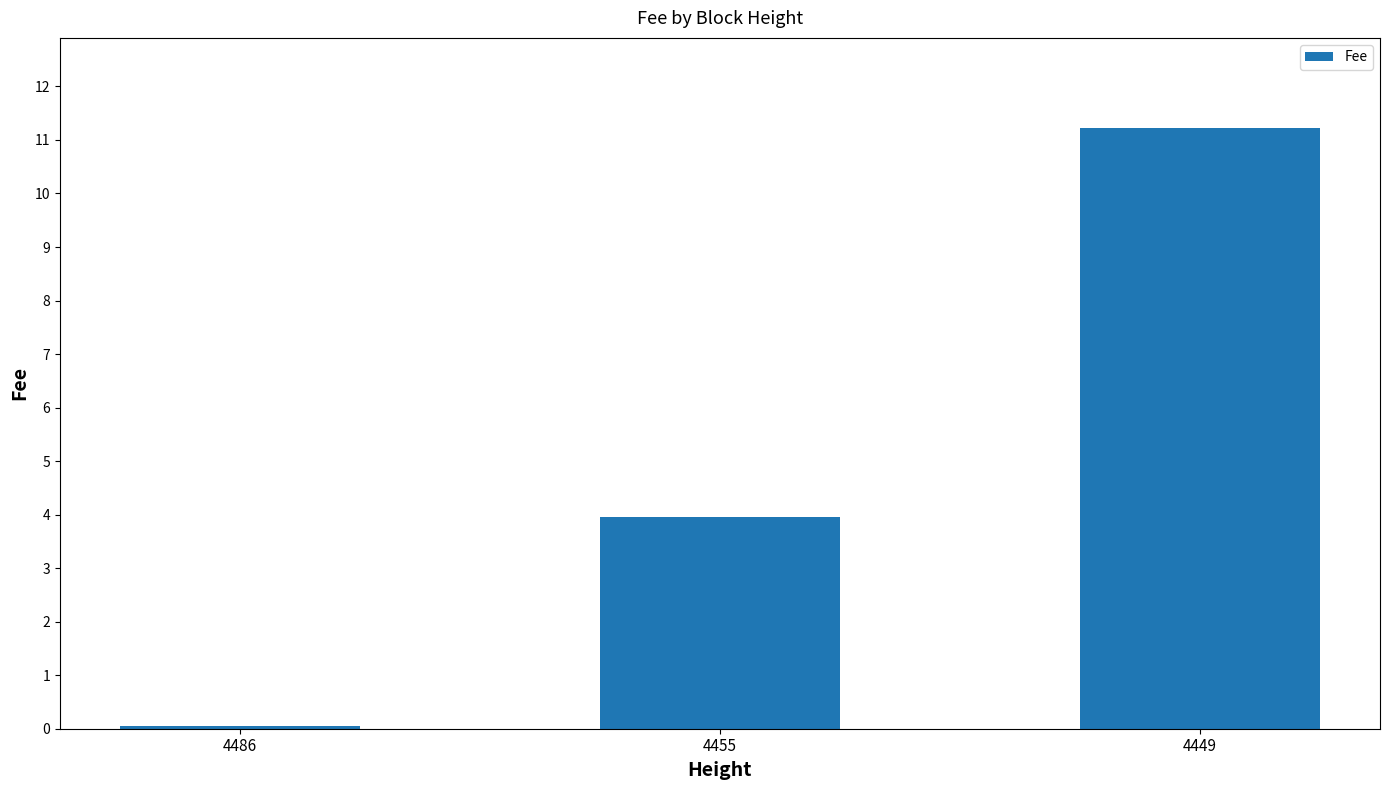

Count the number of categories in the chart.

3